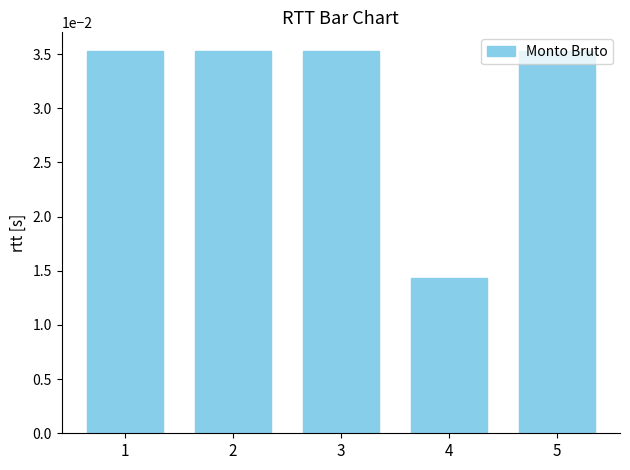

Count the number of categories in the chart.

5